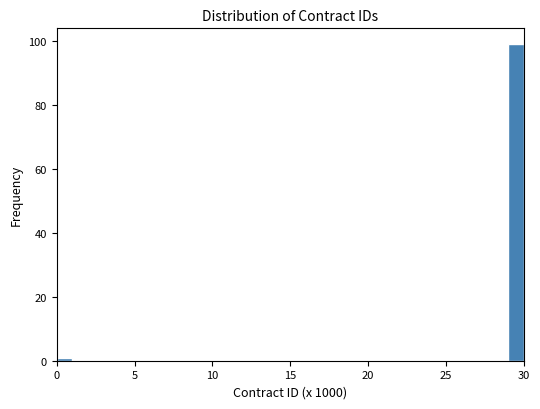

Read against the x-axis, roughly where is the centre of the tallest bar?

29.5